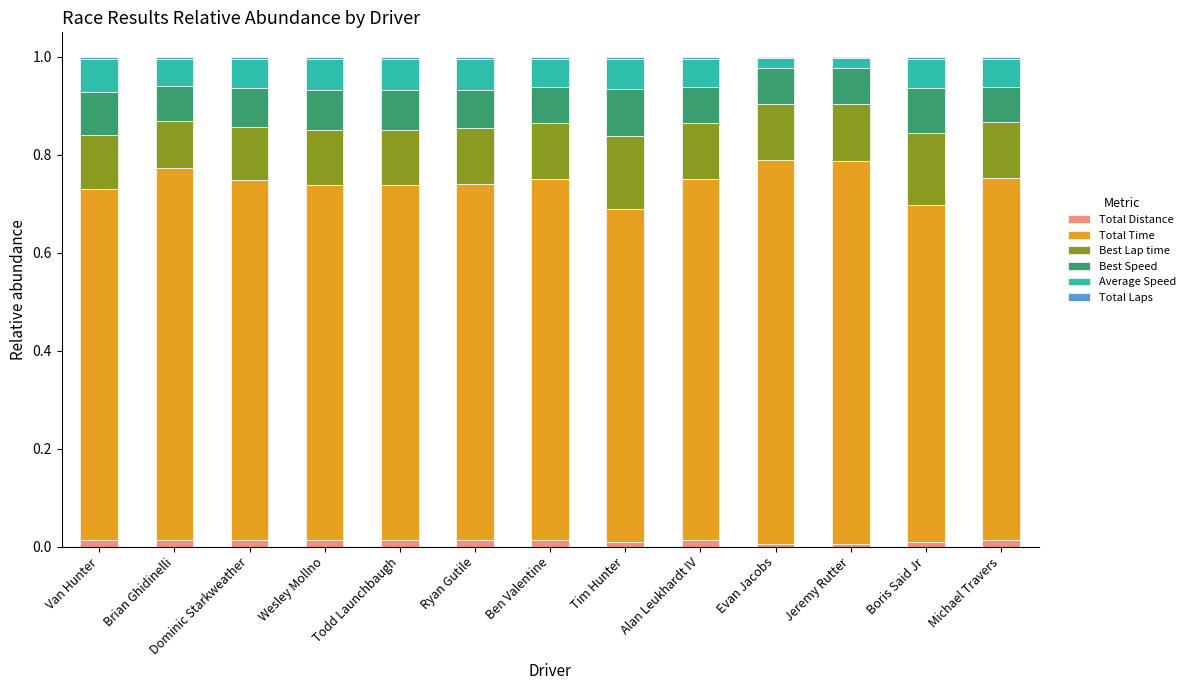

The value of Total Distance at Ben Valentine is 0.0. True or false?

True